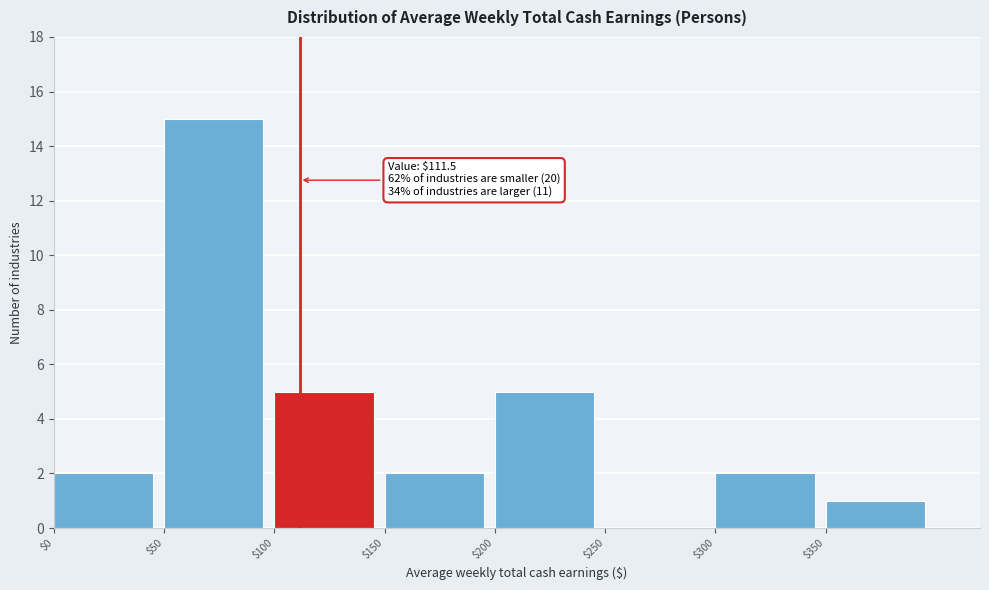

Over which range of the x-axis is the bar tallest?

50 to 100